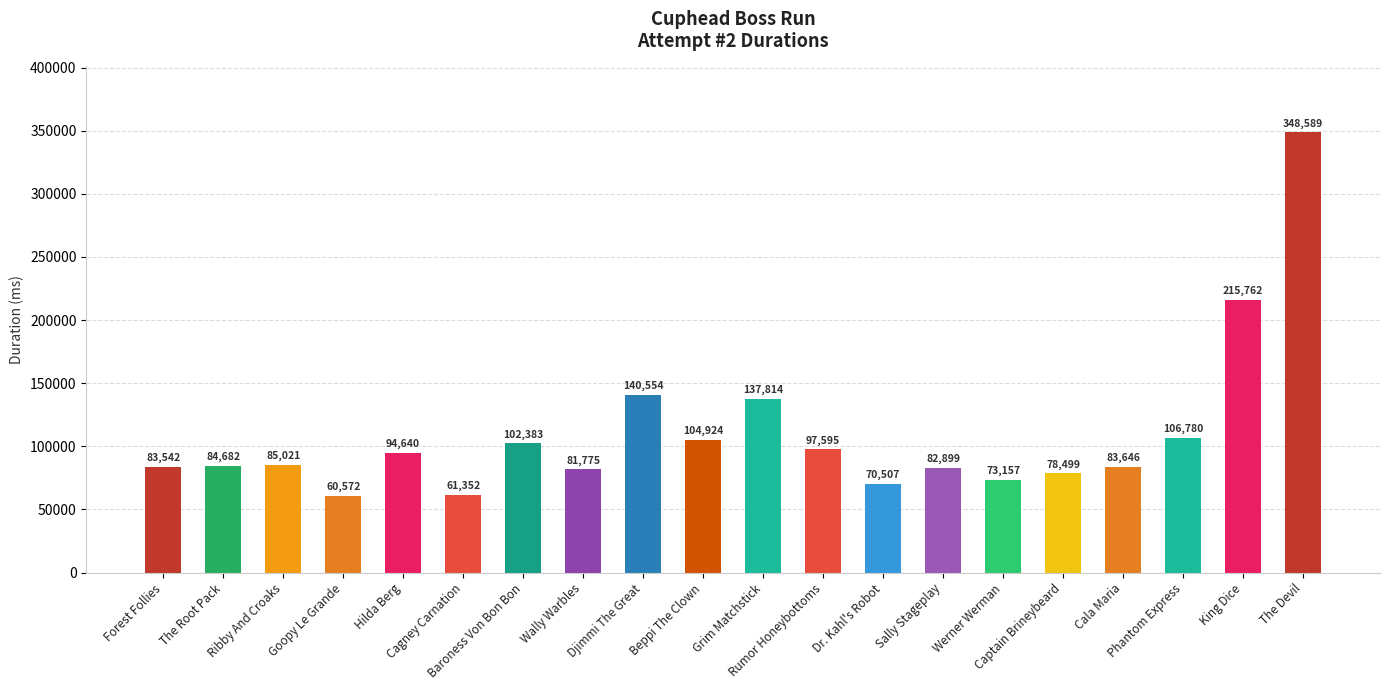

Count the number of data series in this chart.

1